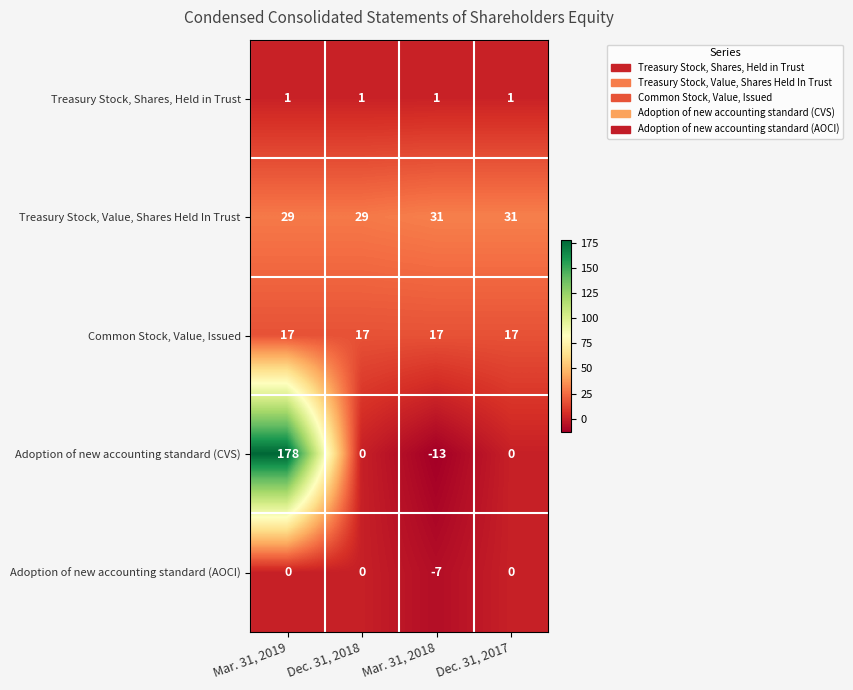

What is the total value across all series at Dec. 31, 2018?

47